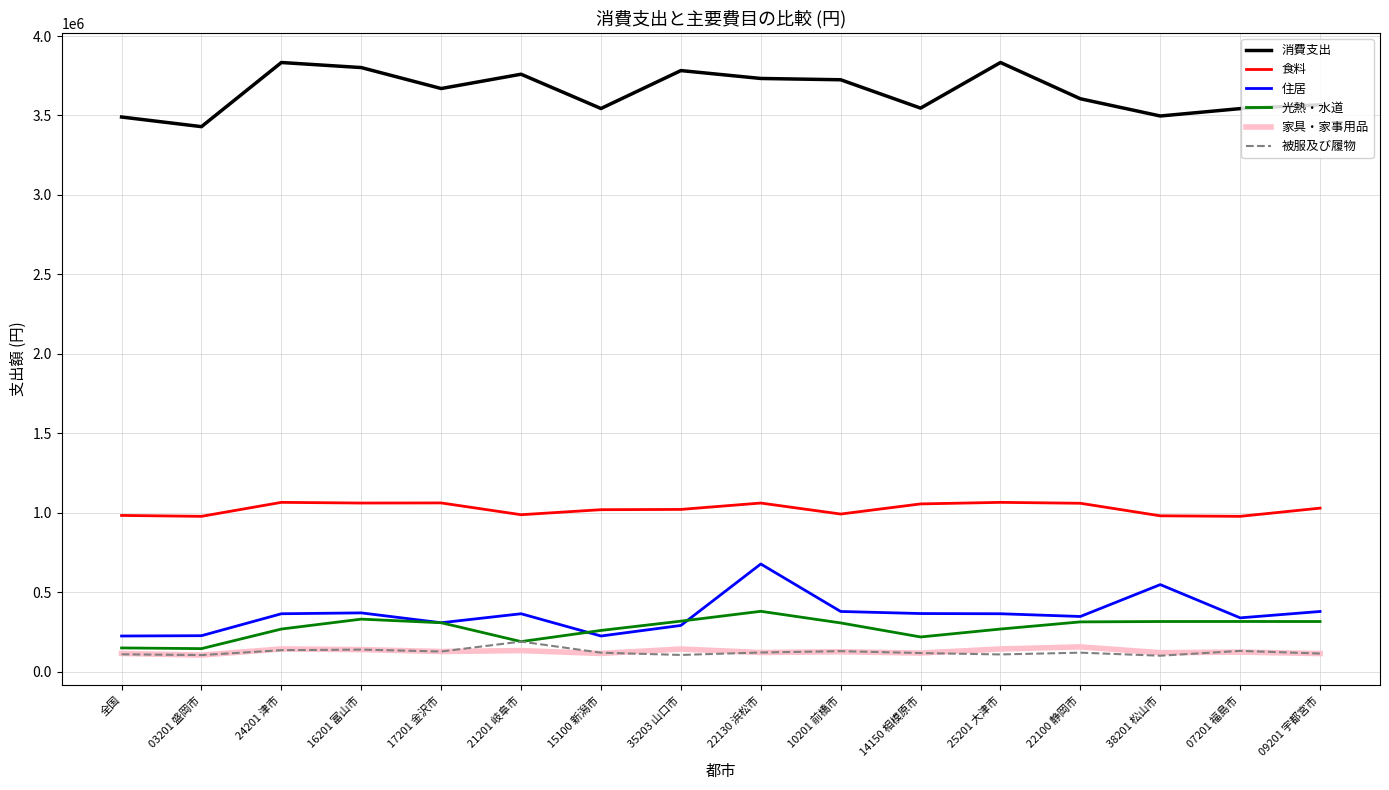

What is the minimum value shown in the chart?

99757